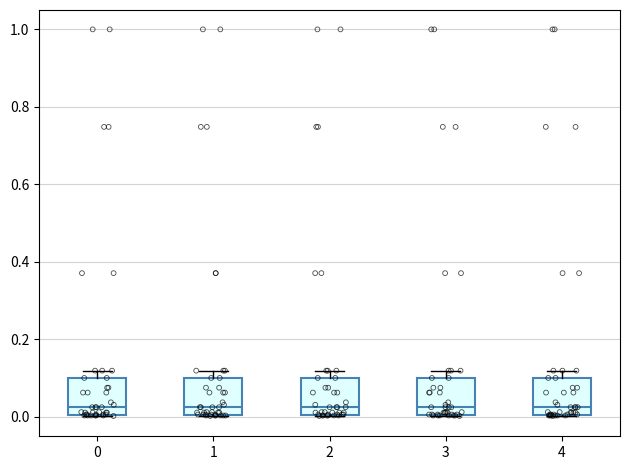

Reading left to right, transcribe this box plot: for each box, give where its median line is, the range the box spans, and where its two whiskers end, as read against the y-axis. The values are not printed on the chart, so give them approximately, as read against the axis.

0: median 0.02, box 0.00 to 0.10, whiskers 0.00 to 0.12
1: median 0.02, box 0.00 to 0.10, whiskers 0.00 to 0.12
2: median 0.02, box 0.00 to 0.10, whiskers 0.00 to 0.12
3: median 0.02, box 0.00 to 0.10, whiskers 0.00 to 0.12
4: median 0.02, box 0.00 to 0.10, whiskers 0.00 to 0.12